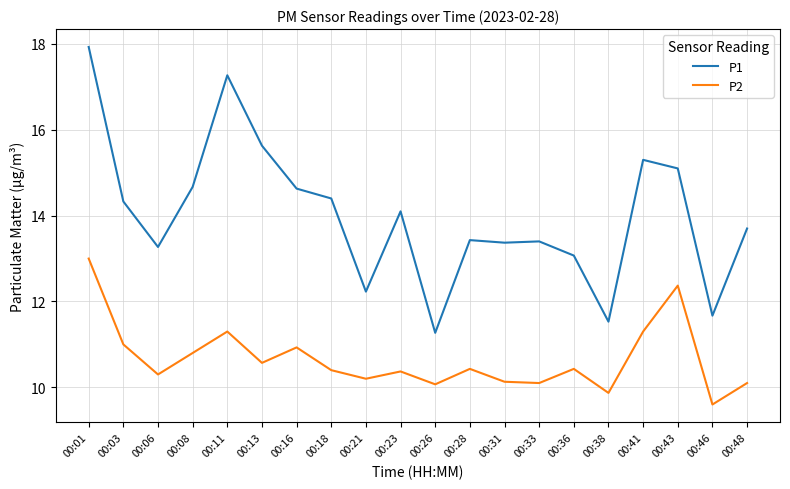

At which category does P1 reach its first local valley?

00:06